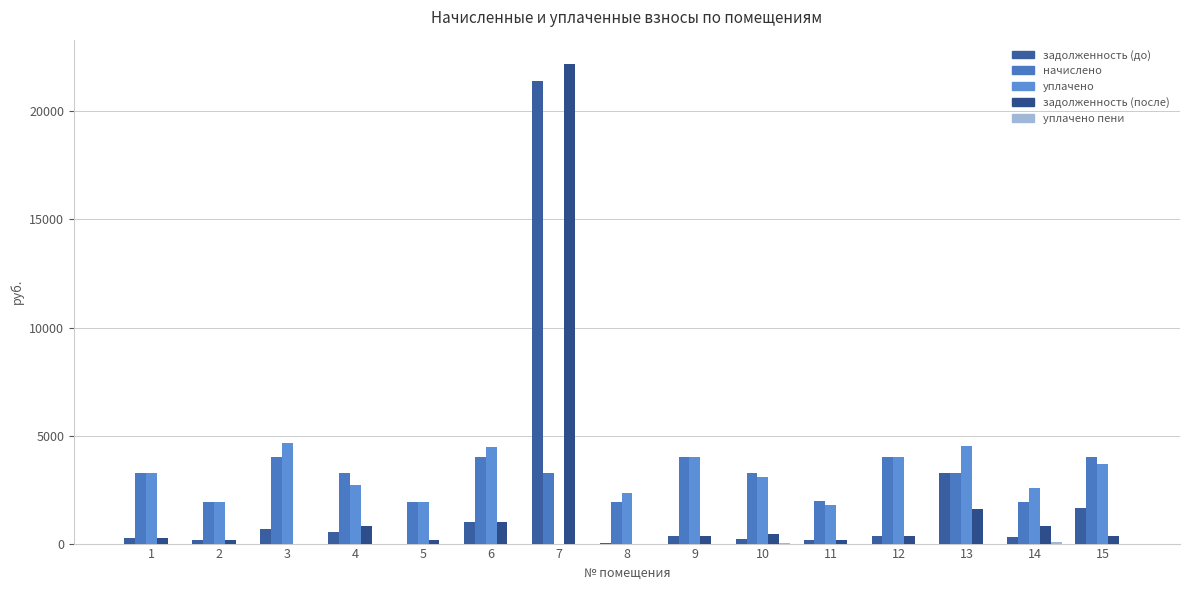

How many groups of bars are there?

15